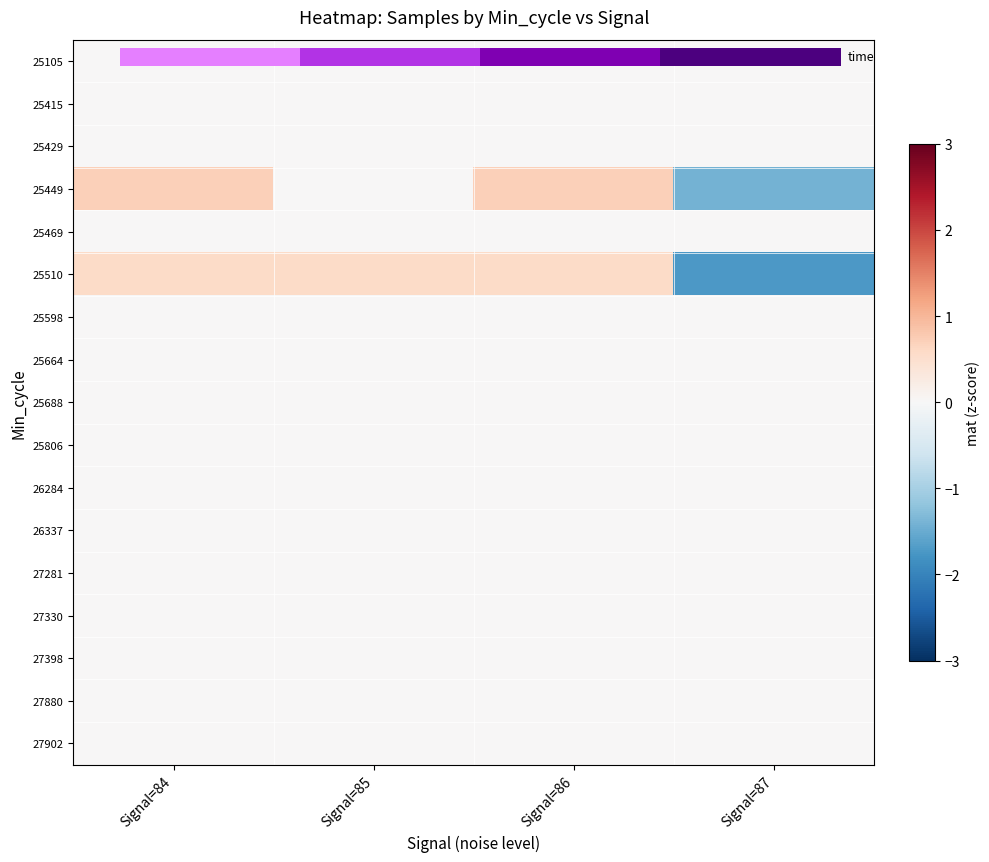

Rank the series at Signal=84 from lowest to highest value.

25105, 25415, 25429, 25469, 25598, 25664, 25688, 25806, 26284, 26337, 27281, 27330, 27398, 27880, 27902, 25510, 25449